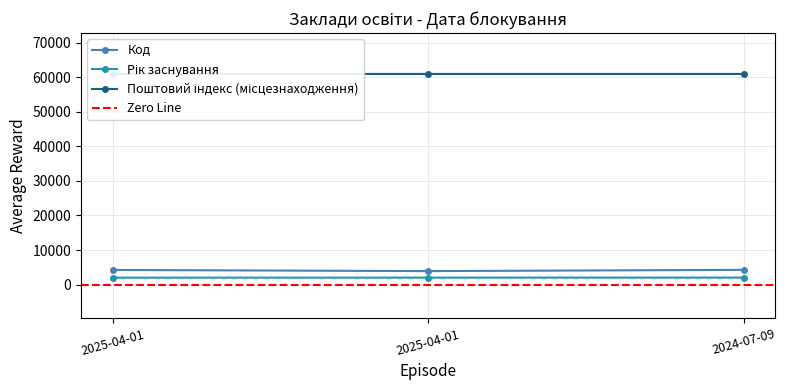

At which label does Код first exceed 4222?

2024-07-09